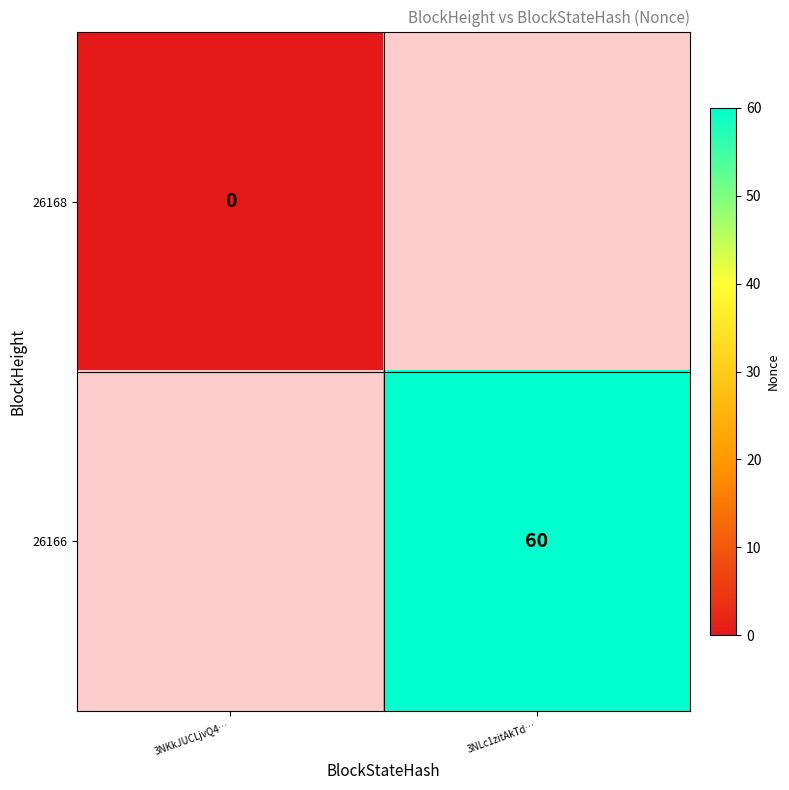

The value of 26166 at 3NLc1zitAkTd… is 40. True or false?

False